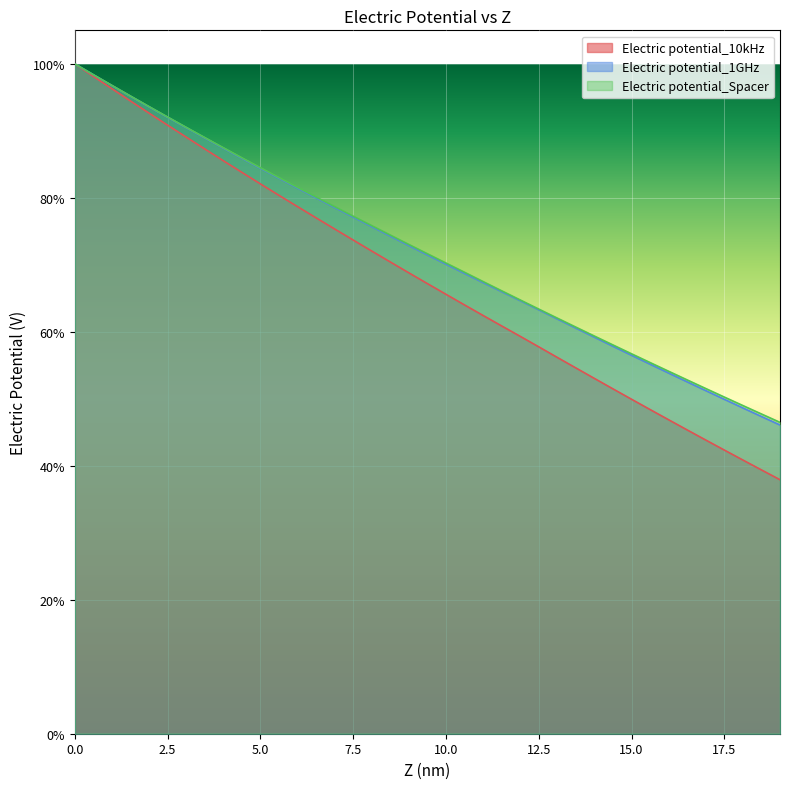

What are all the series names shown in the legend?

Electric potential_10kHz, Electric potential_1GHz, Electric potential_Spacer